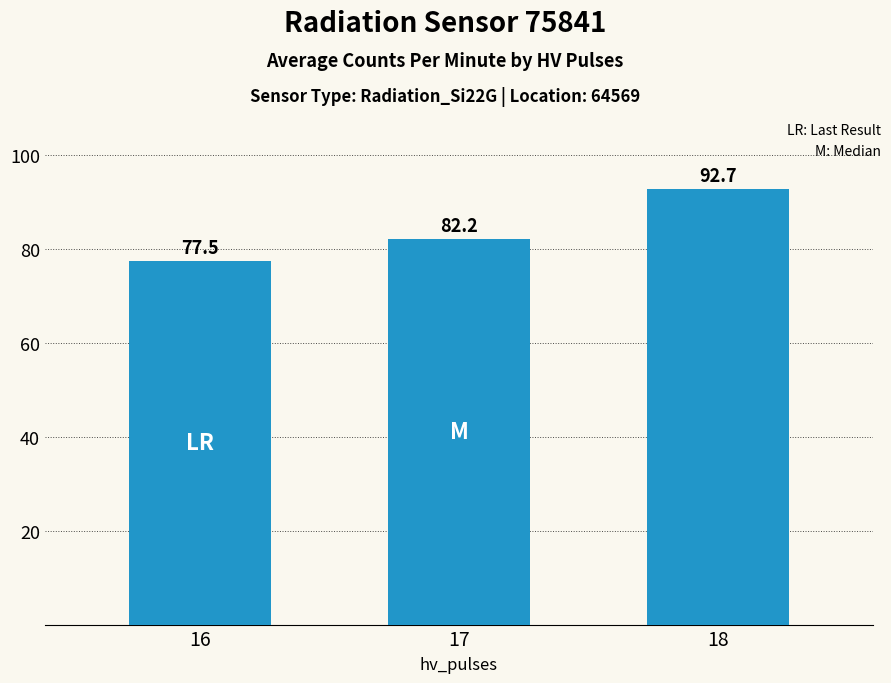

Reading left to right, transcribe all the data shown in this chart.

16=77.5	17=82.2	18=92.7